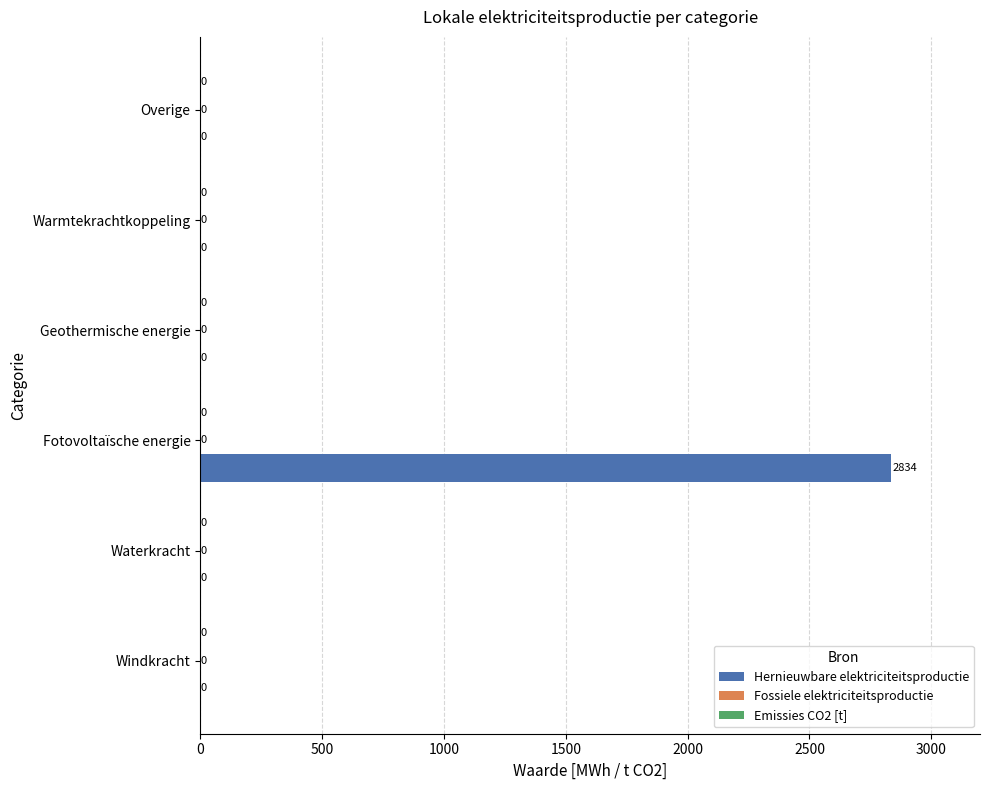

Which label corresponds to the largest value in the chart?

Fotovoltaïsche energie